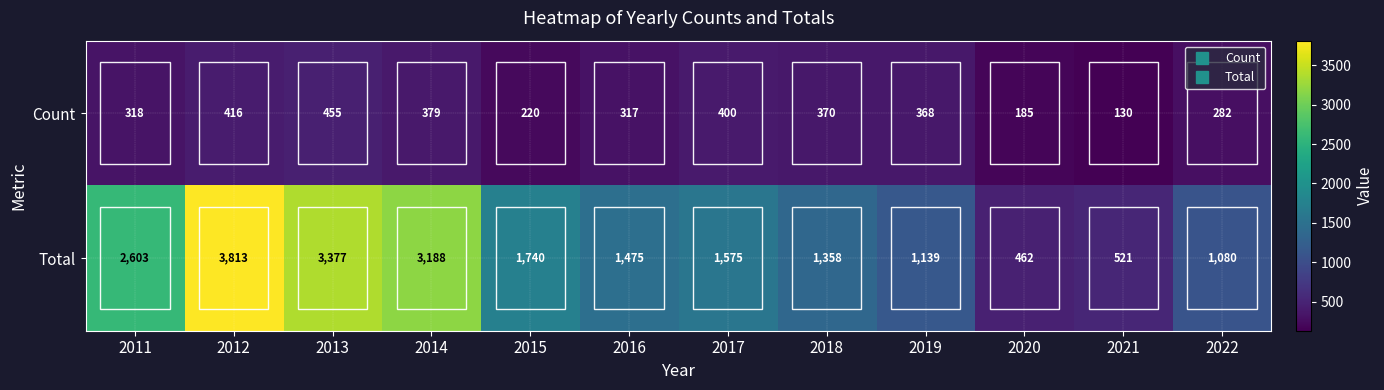

At 2021, list the series in order from largest to smallest.

Total, Count